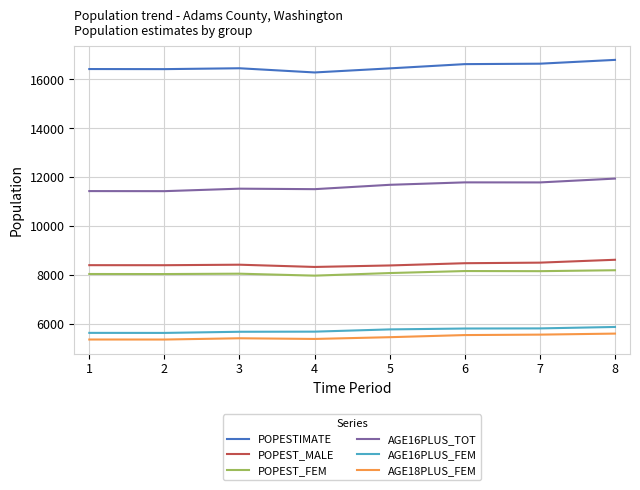

Is it true that AGE16PLUS_FEM equals 1207 at 3?

False